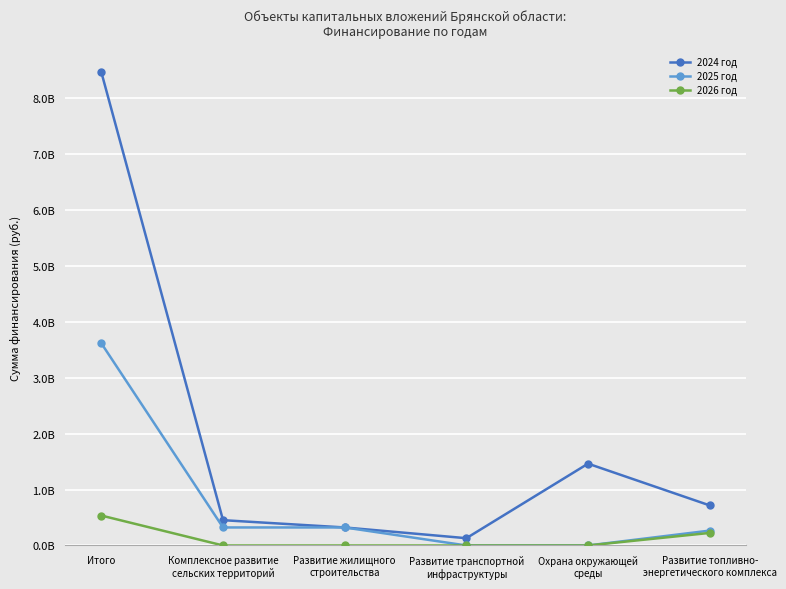

List the series in order of their overall mean, lowest first.

2026 год, 2025 год, 2024 год